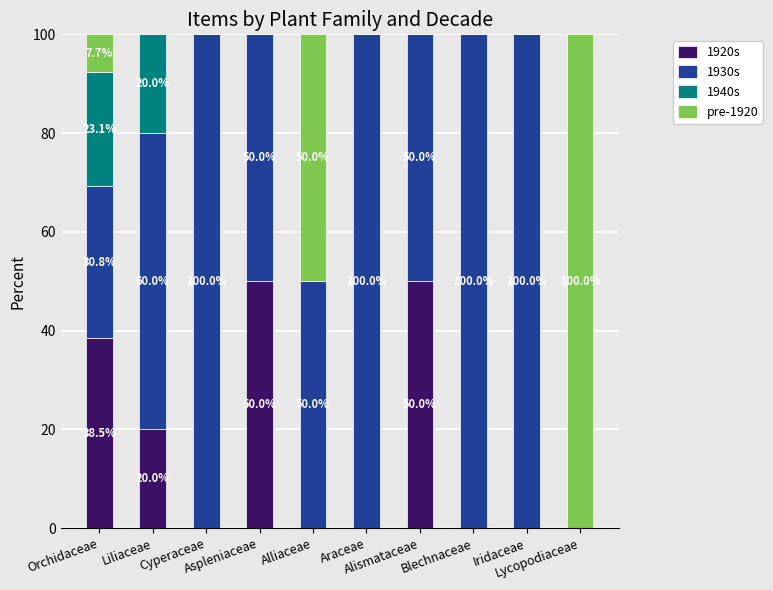

What is the highest value of the 1920s series?

50.0